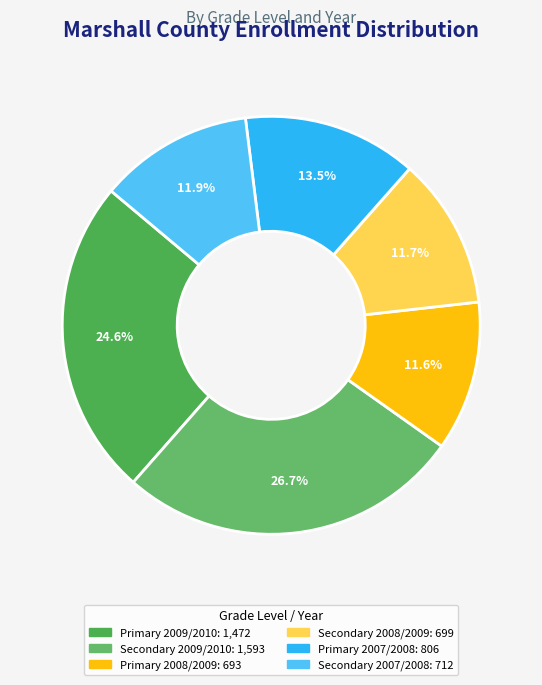

The Primary 2009/2010 slice represents 10% of the pie. True or false?

False